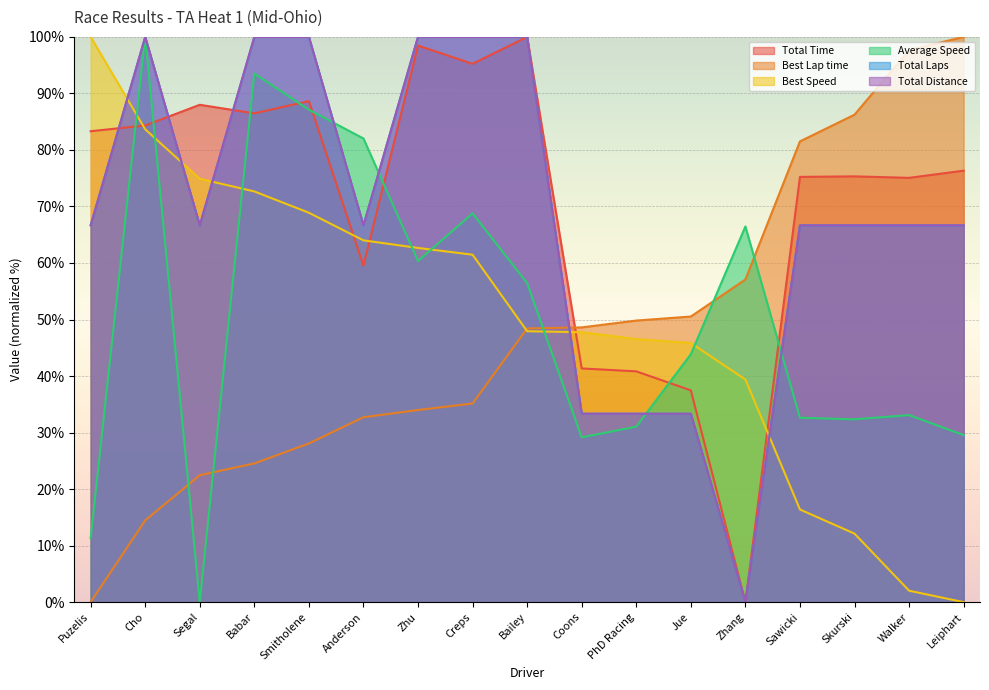

True or false: Total Distance and Total Time intersect in this chart.

True